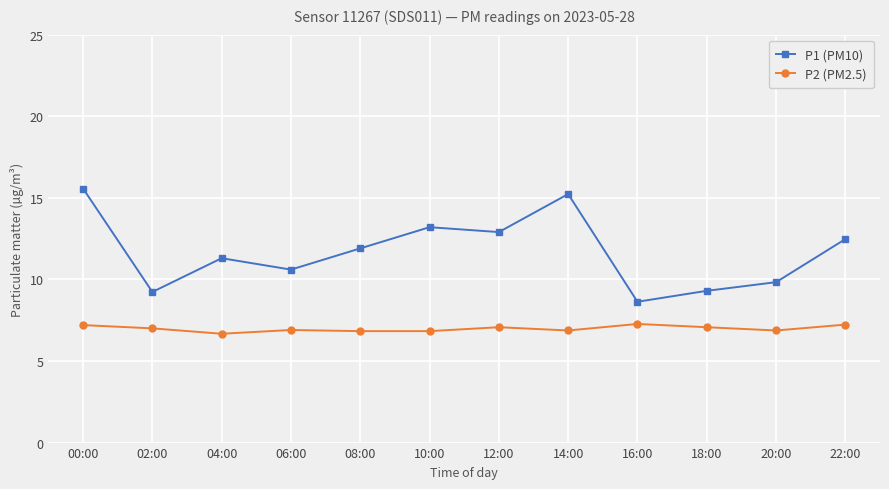

At how many categories does at least one series exceed 13?

3